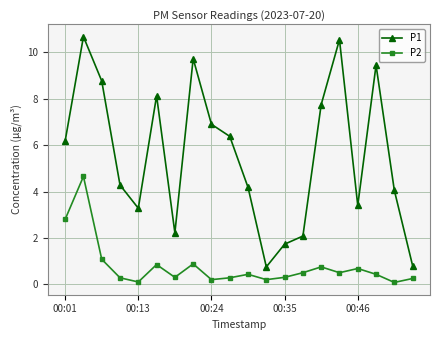

Which series has the widest spread of values?

P1